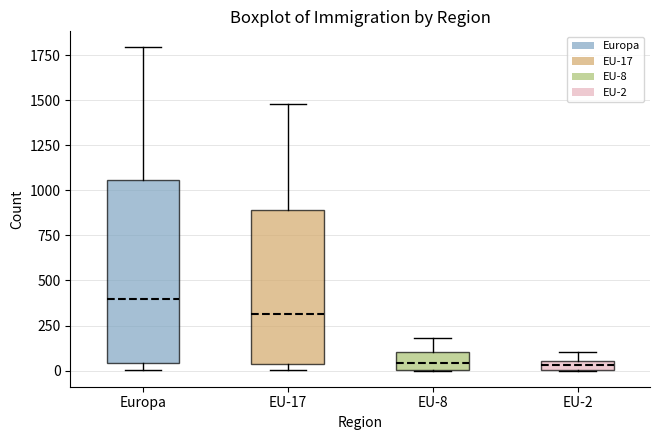

Where is the upper edge of the box for EU-2 on the y-axis? The values are not printed on the chart, so give them approximately, as read against the axis.

50